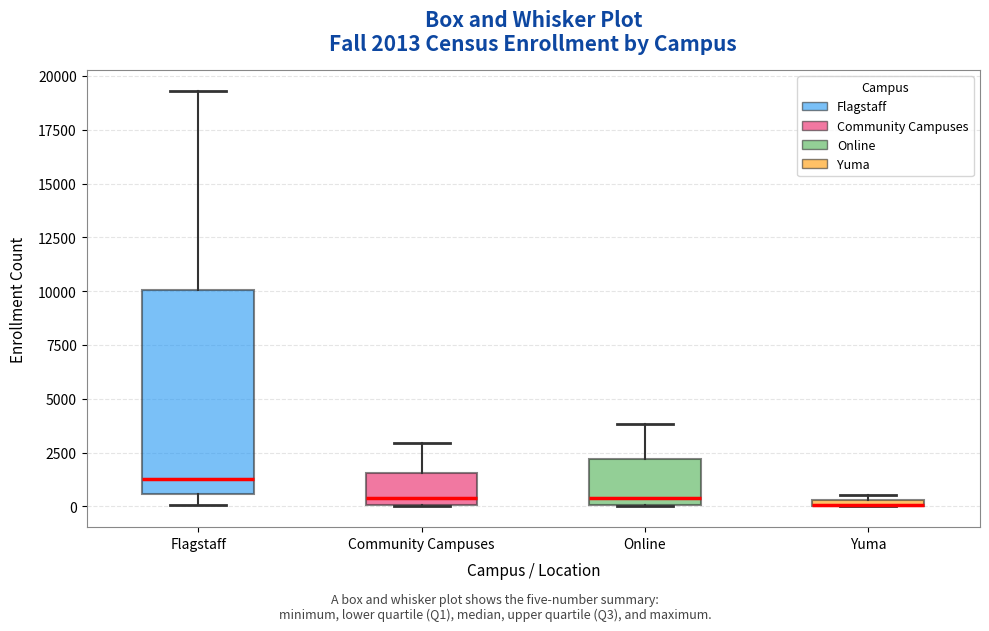

Which box is the tallest, from its lower edge to its upper edge?

Flagstaff